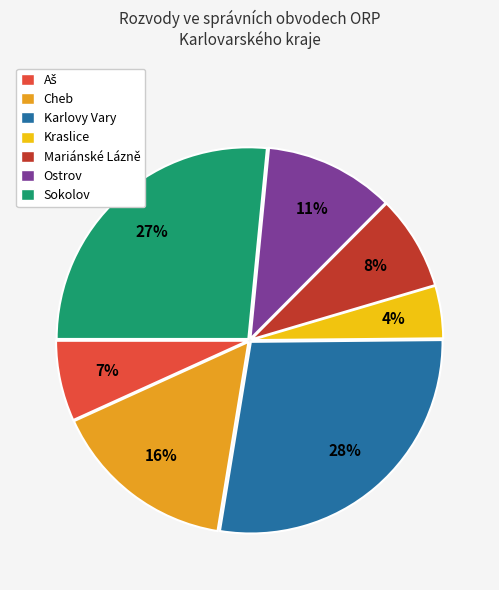

Combined, do Karlovy Vary and Mariánské Lázně account for over 50%?

No